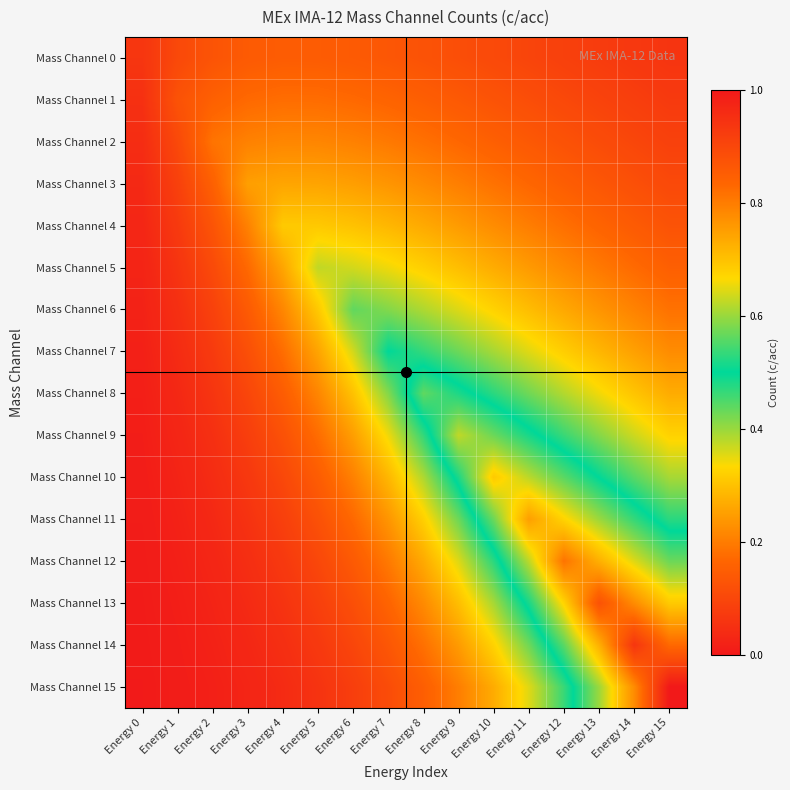

Reading left to right, extract all data points from this chart.

Mass Channel 0: Energy 0=0.1	Energy 1=0.1	Energy 2=0.1	Energy 3=0.1	Energy 4=0.1	Energy 5=0.1	Energy 6=0.1	Energy 7=0.1	Energy 8=0.1	Energy 9=0.1	Energy 10=0.1	Energy 11=0.1	Energy 12=0.1	Energy 13=0.1	Energy 14=0.1	Energy 15=0.1
Mass Channel 1: Energy 0=0.1	Energy 1=0.1	Energy 2=0.2	Energy 3=0.2	Energy 4=0.2	Energy 5=0.2	Energy 6=0.2	Energy 7=0.2	Energy 8=0.2	Energy 9=0.1	Energy 10=0.1	Energy 11=0.1	Energy 12=0.1	Energy 13=0.1	Energy 14=0.1	Energy 15=0.1
Mass Channel 2: Energy 0=0.0	Energy 1=0.1	Energy 2=0.2	Energy 3=0.2	Energy 4=0.2	Energy 5=0.2	Energy 6=0.2	Energy 7=0.2	Energy 8=0.2	Energy 9=0.2	Energy 10=0.2	Energy 11=0.1	Energy 12=0.1	Energy 13=0.1	Energy 14=0.1	Energy 15=0.1
Mass Channel 3: Energy 0=0.0	Energy 1=0.1	Energy 2=0.2	Energy 3=0.2	Energy 4=0.3	Energy 5=0.3	Energy 6=0.2	Energy 7=0.2	Energy 8=0.2	Energy 9=0.2	Energy 10=0.2	Energy 11=0.2	Energy 12=0.2	Energy 13=0.1	Energy 14=0.1	Energy 15=0.1
Mass Channel 4: Energy 0=0.0	Energy 1=0.1	Energy 2=0.1	Energy 3=0.2	Energy 4=0.3	Energy 5=0.3	Energy 6=0.3	Energy 7=0.3	Energy 8=0.3	Energy 9=0.2	Energy 10=0.2	Energy 11=0.2	Energy 12=0.2	Energy 13=0.2	Energy 14=0.1	Energy 15=0.1
Mass Channel 5: Energy 0=0.0	Energy 1=0.1	Energy 2=0.1	Energy 3=0.2	Energy 4=0.3	Energy 5=0.4	Energy 6=0.4	Energy 7=0.3	Energy 8=0.3	Energy 9=0.3	Energy 10=0.3	Energy 11=0.2	Energy 12=0.2	Energy 13=0.2	Energy 14=0.2	Energy 15=0.2
Mass Channel 6: Energy 0=0.0	Energy 1=0.0	Energy 2=0.1	Energy 3=0.1	Energy 4=0.2	Energy 5=0.3	Energy 6=0.4	Energy 7=0.4	Energy 8=0.4	Energy 9=0.4	Energy 10=0.3	Energy 11=0.3	Energy 12=0.3	Energy 13=0.2	Energy 14=0.2	Energy 15=0.2
Mass Channel 7: Energy 0=0.0	Energy 1=0.0	Energy 2=0.1	Energy 3=0.1	Energy 4=0.2	Energy 5=0.3	Energy 6=0.4	Energy 7=0.5	Energy 8=0.5	Energy 9=0.4	Energy 10=0.4	Energy 11=0.4	Energy 12=0.3	Energy 13=0.3	Energy 14=0.3	Energy 15=0.2
Mass Channel 8: Energy 0=0.0	Energy 1=0.0	Energy 2=0.1	Energy 3=0.1	Energy 4=0.1	Energy 5=0.2	Energy 6=0.3	Energy 7=0.4	Energy 8=0.6	Energy 9=0.5	Energy 10=0.5	Energy 11=0.4	Energy 12=0.4	Energy 13=0.3	Energy 14=0.3	Energy 15=0.3
Mass Channel 9: Energy 0=0.0	Energy 1=0.0	Energy 2=0.1	Energy 3=0.1	Energy 4=0.1	Energy 5=0.2	Energy 6=0.2	Energy 7=0.3	Energy 8=0.5	Energy 9=0.6	Energy 10=0.6	Energy 11=0.5	Energy 12=0.5	Energy 13=0.4	Energy 14=0.4	Energy 15=0.3
Mass Channel 10: Energy 0=0.0	Energy 1=0.0	Energy 2=0.0	Energy 3=0.1	Energy 4=0.1	Energy 5=0.1	Energy 6=0.2	Energy 7=0.3	Energy 8=0.4	Energy 9=0.5	Energy 10=0.7	Energy 11=0.6	Energy 12=0.6	Energy 13=0.5	Energy 14=0.4	Energy 15=0.4
Mass Channel 11: Energy 0=0.0	Energy 1=0.0	Energy 2=0.0	Energy 3=0.1	Energy 4=0.1	Energy 5=0.1	Energy 6=0.2	Energy 7=0.2	Energy 8=0.3	Energy 9=0.4	Energy 10=0.6	Energy 11=0.8	Energy 12=0.7	Energy 13=0.6	Energy 14=0.5	Energy 15=0.5
Mass Channel 12: Energy 0=0.0	Energy 1=0.0	Energy 2=0.0	Energy 3=0.0	Energy 4=0.1	Energy 5=0.1	Energy 6=0.1	Energy 7=0.2	Energy 8=0.3	Energy 9=0.4	Energy 10=0.5	Energy 11=0.6	Energy 12=0.8	Energy 13=0.7	Energy 14=0.6	Energy 15=0.6
Mass Channel 13: Energy 0=0.0	Energy 1=0.0	Energy 2=0.0	Energy 3=0.0	Energy 4=0.1	Energy 5=0.1	Energy 6=0.1	Energy 7=0.2	Energy 8=0.2	Energy 9=0.3	Energy 10=0.4	Energy 11=0.5	Energy 12=0.7	Energy 13=0.9	Energy 14=0.8	Energy 15=0.7
Mass Channel 14: Energy 0=0.0	Energy 1=0.0	Energy 2=0.0	Energy 3=0.0	Energy 4=0.0	Energy 5=0.1	Energy 6=0.1	Energy 7=0.1	Energy 8=0.2	Energy 9=0.2	Energy 10=0.3	Energy 11=0.4	Energy 12=0.6	Energy 13=0.7	Energy 14=0.9	Energy 15=0.8
Mass Channel 15: Energy 0=0.0	Energy 1=0.0	Energy 2=0.0	Energy 3=0.0	Energy 4=0.0	Energy 5=0.1	Energy 6=0.1	Energy 7=0.1	Energy 8=0.2	Energy 9=0.2	Energy 10=0.3	Energy 11=0.4	Energy 12=0.5	Energy 13=0.6	Energy 14=0.8	Energy 15=1.0